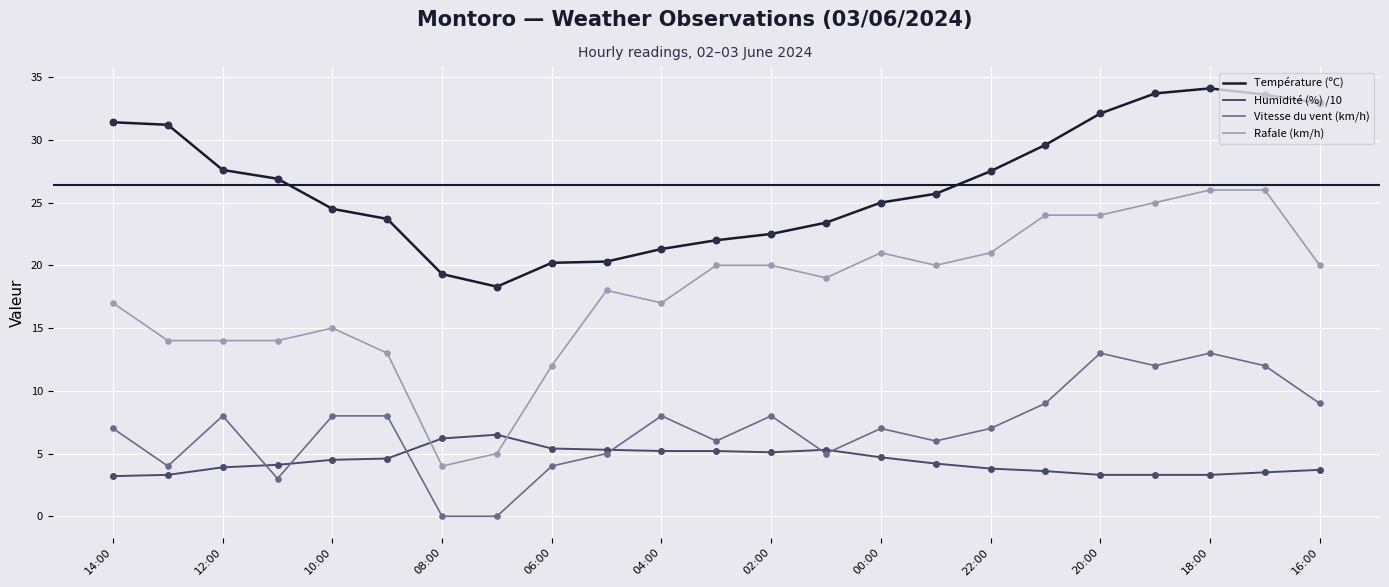

What are all the series names shown in the legend?

Température (ºC), Humidité (%) /10, Vitesse du vent (km/h), Rafale (km/h)